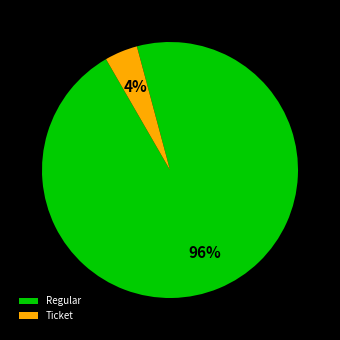

How many segments does this pie chart have?

2